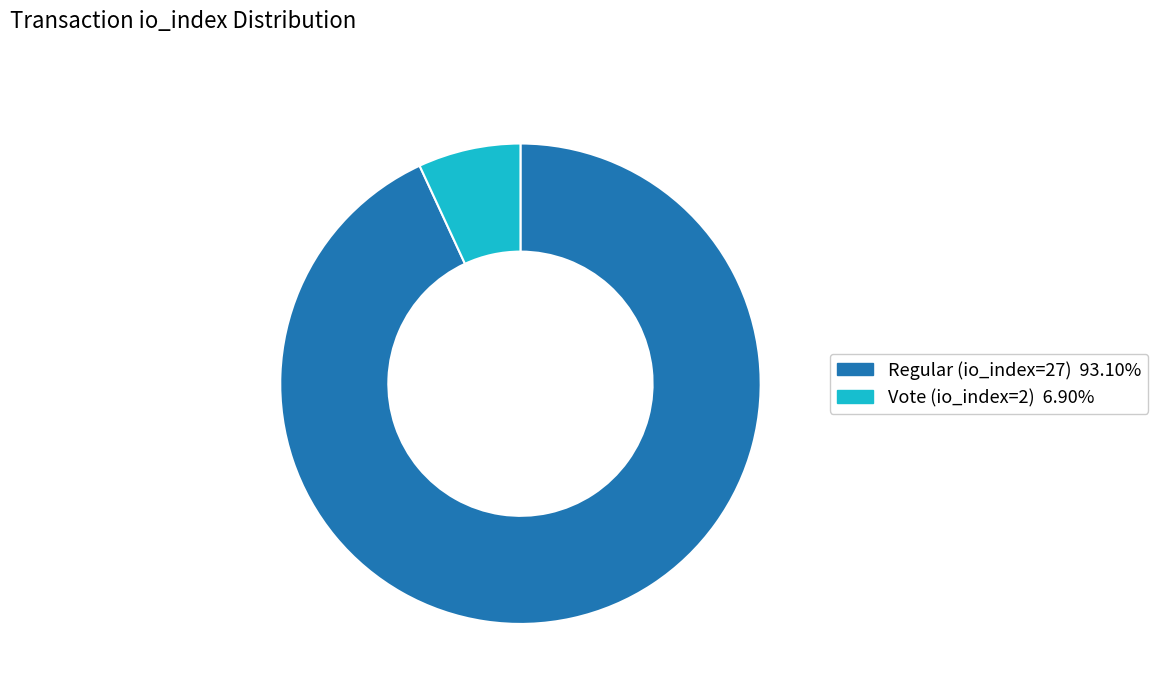

Does Regular (io_index=27) represent more than half of the total?

Yes